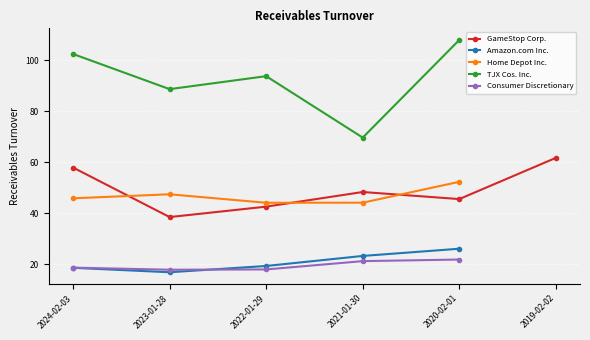

The Consumer Discretionary series shows 34.3 at 2021-01-30. True or false?

False